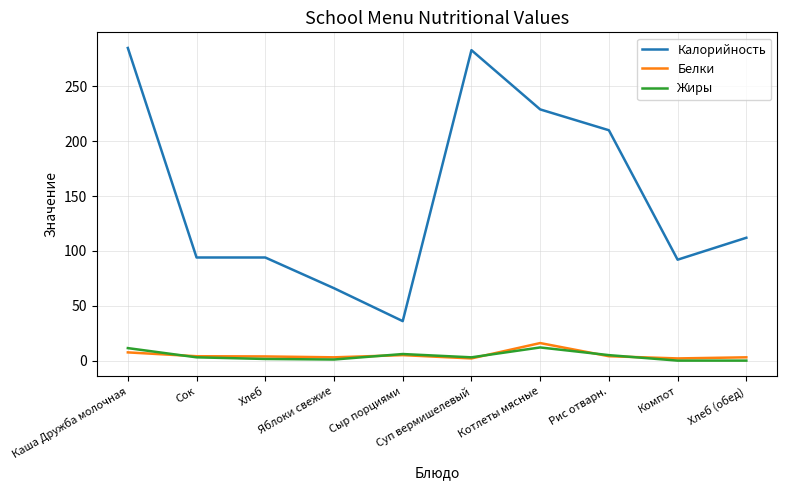

What position from the left is Котлеты мясные?

7